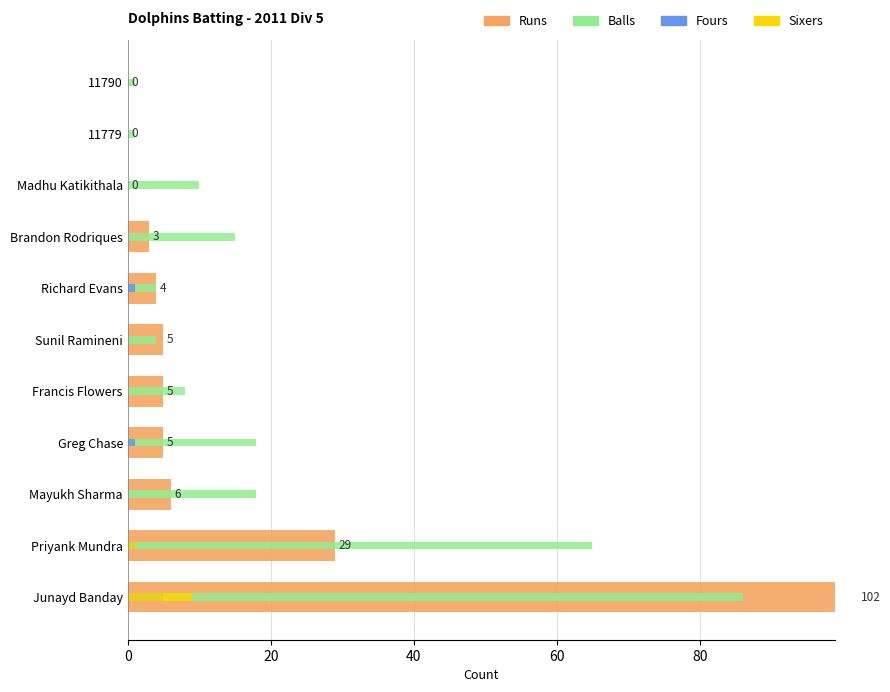

Does the chart contain any negative values?

No